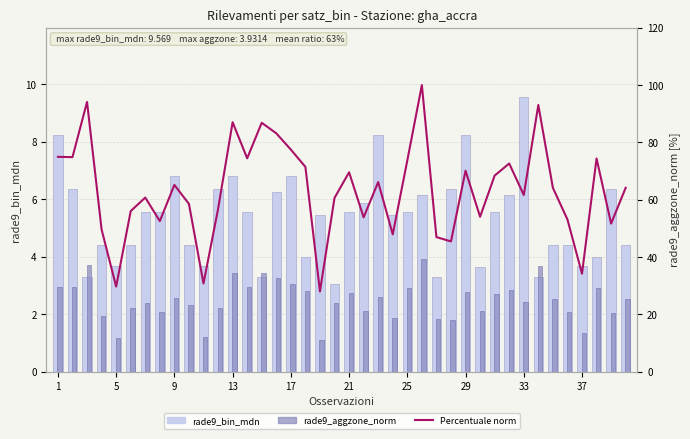

What is the maximum value shown in the chart?

100.0